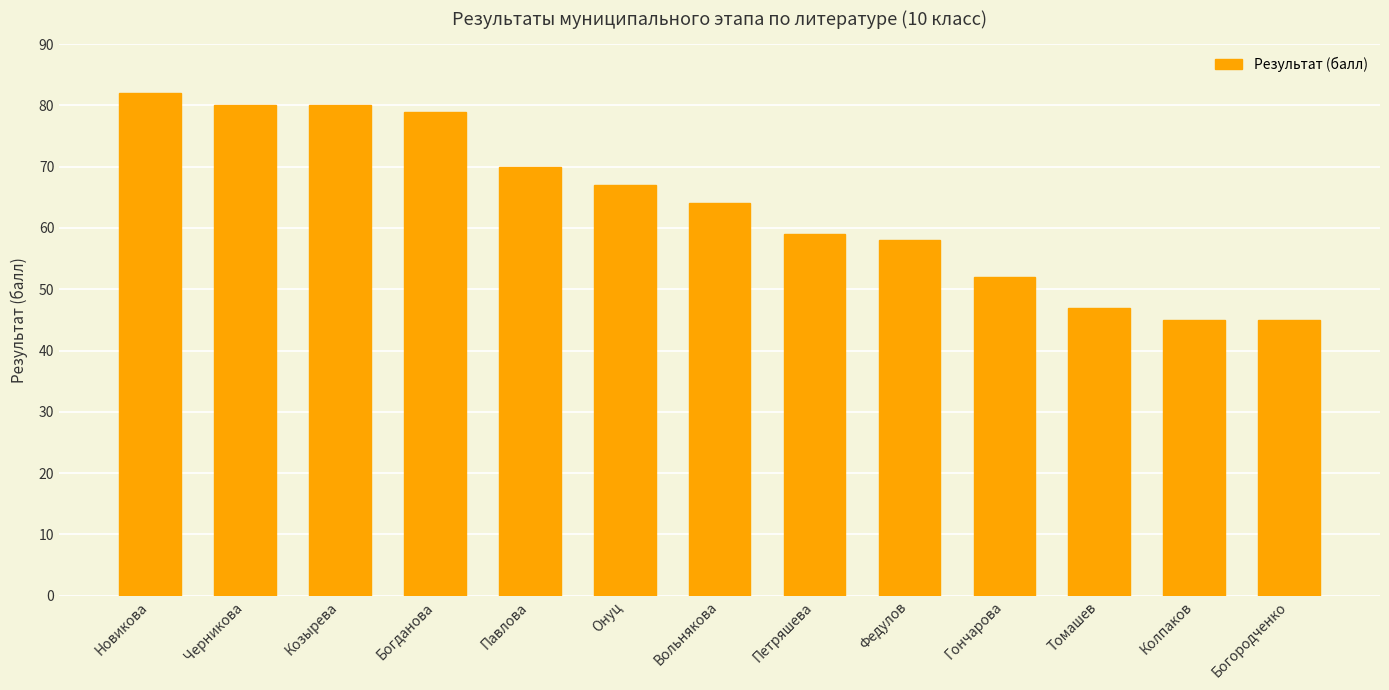

What is the change in value from Черникова to Богородченко?

-35